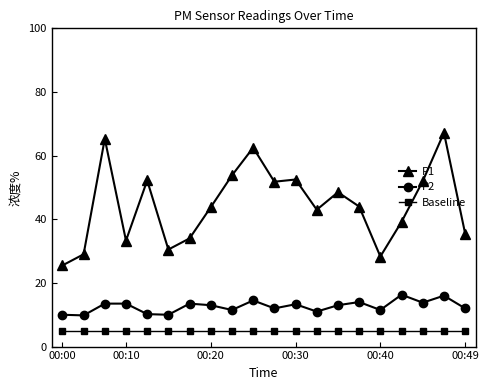

True or false: P2 and Baseline intersect in this chart.

False